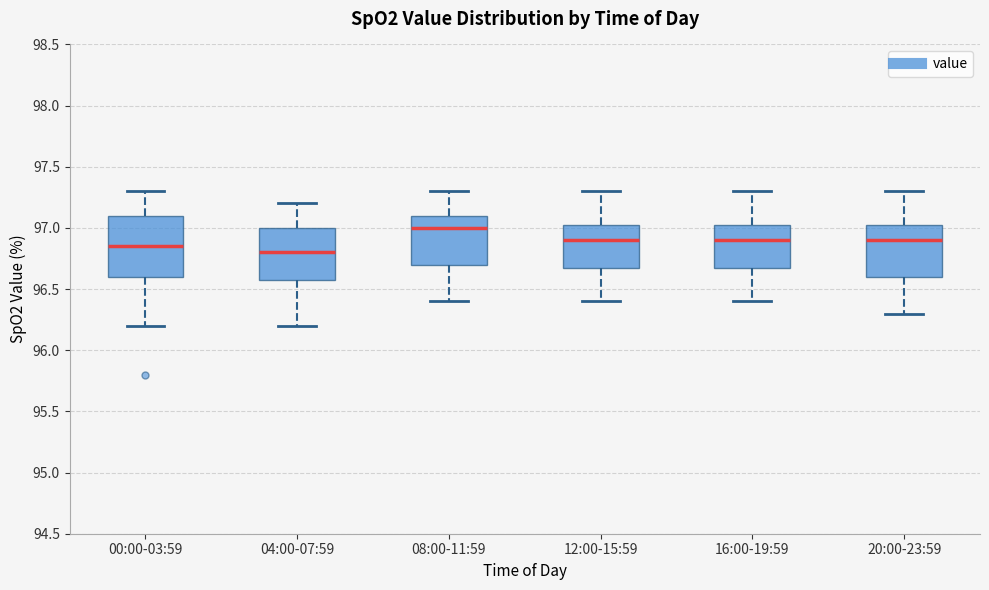

Comparing the boxes themselves (not the whiskers), which one is the tallest?

00:00-03:59